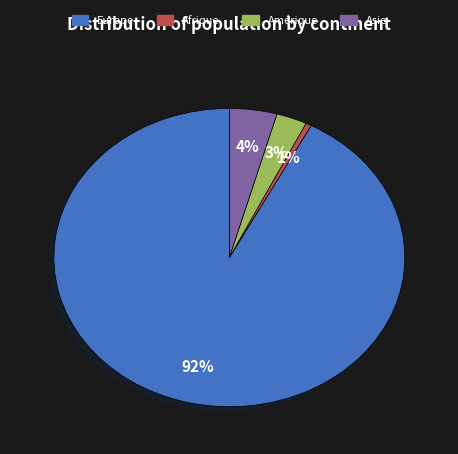

Is there a majority slice in this chart?

Yes